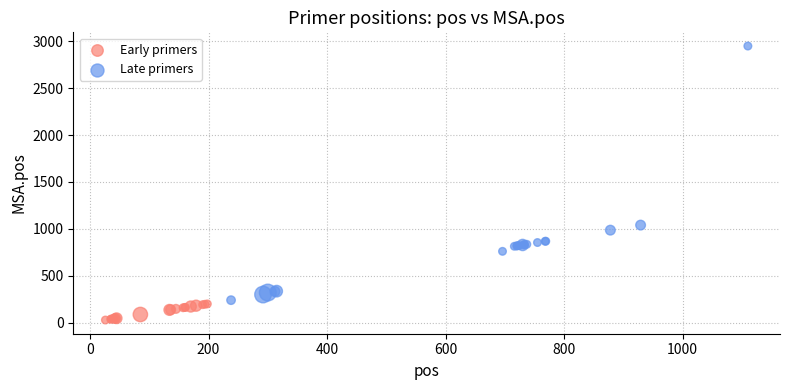

Which series contains the lowest Y value?

Early primers